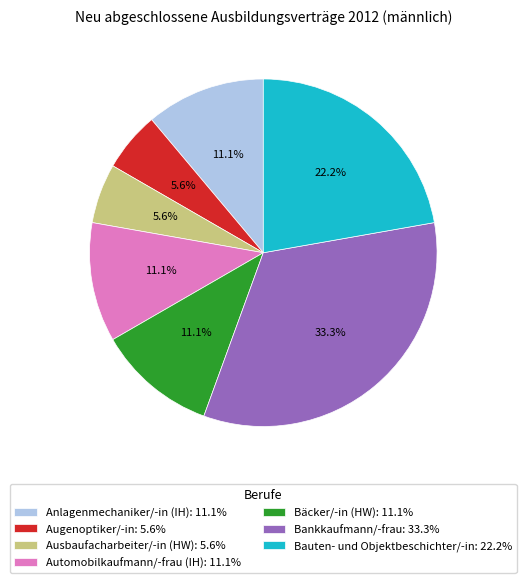

Between Bauten- und Objektbeschichter/-in: 22.2% and Automobilkaufmann/-frau (IH): 11.1%, which is larger?

Bauten- und Objektbeschichter/-in: 22.2%